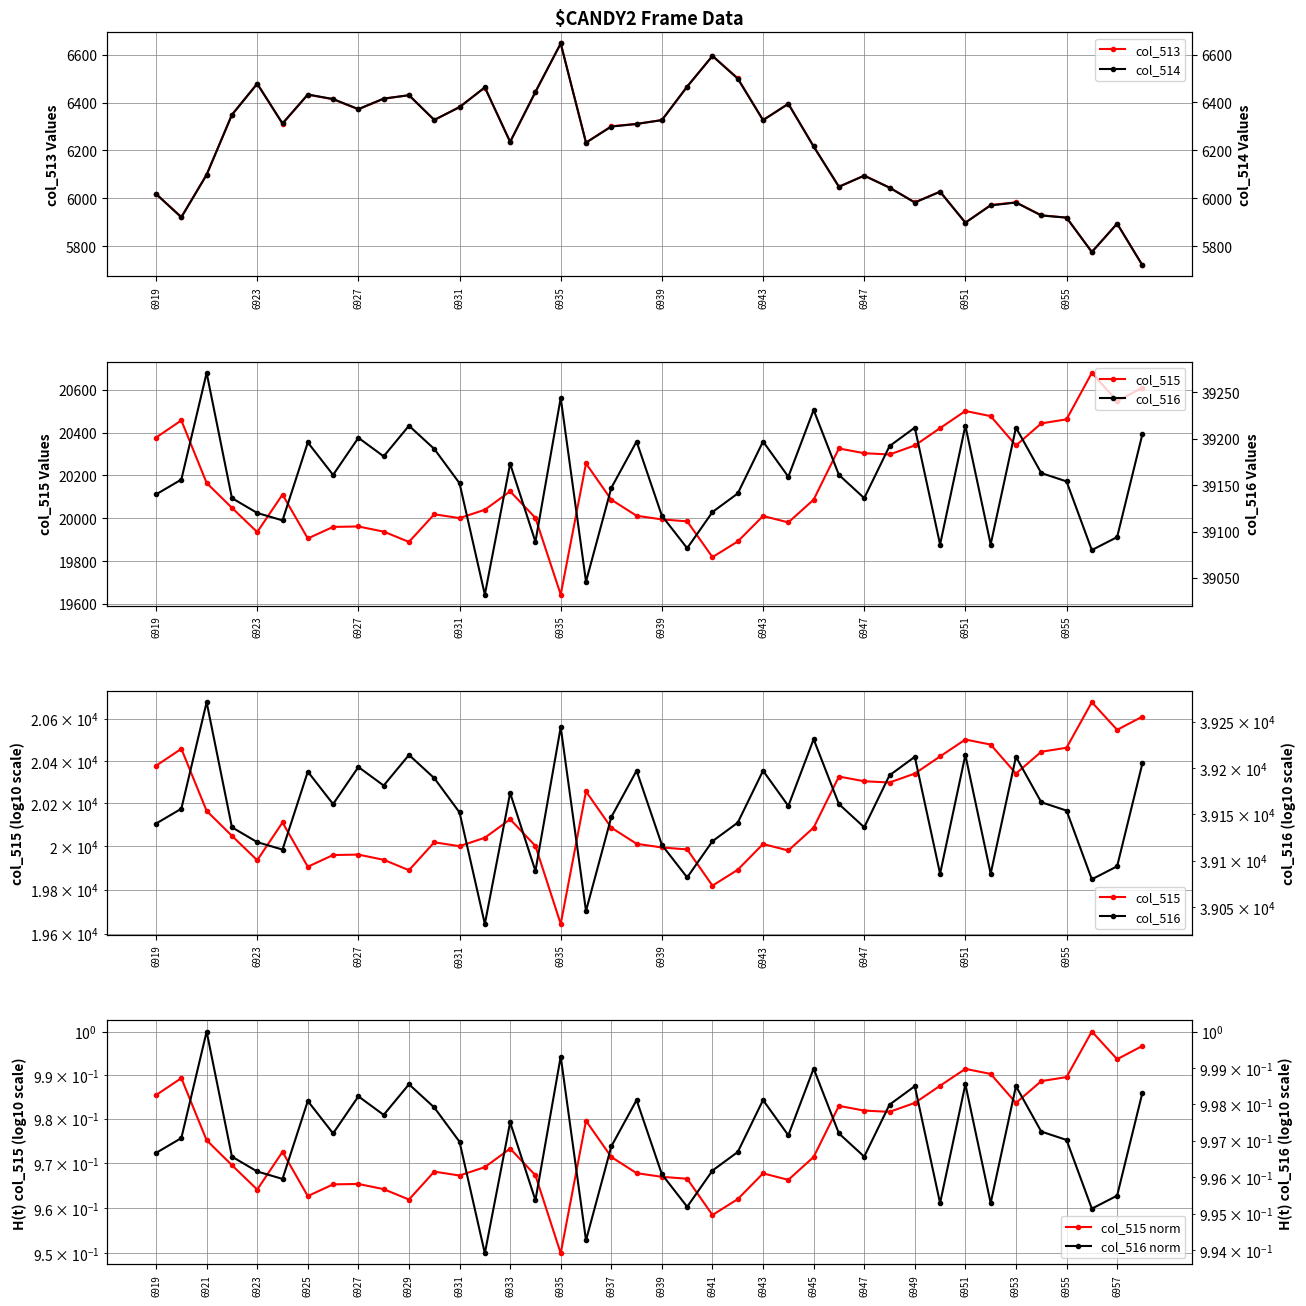

How many values in the col_515 series exceed 20087?

19